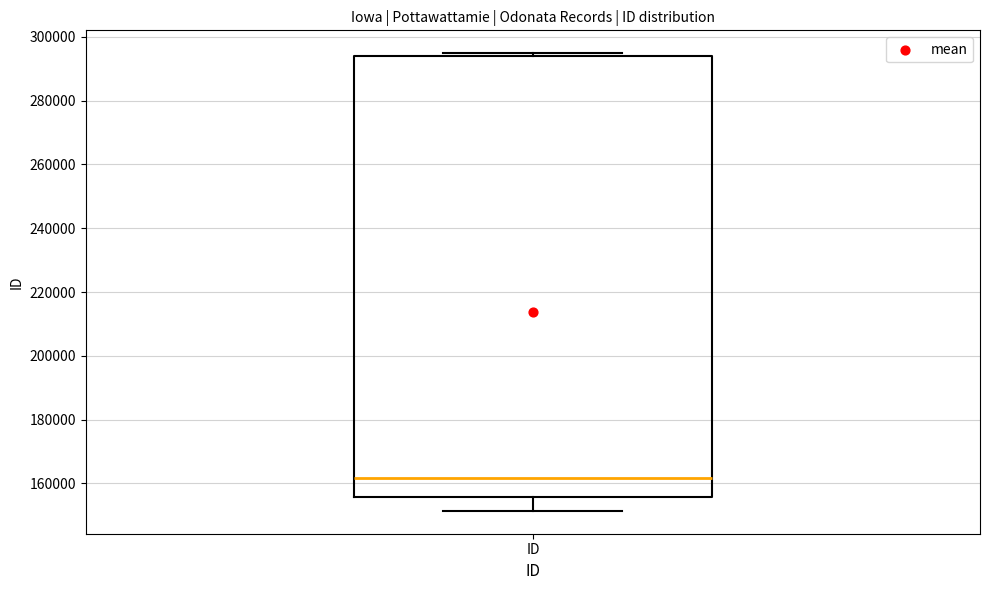

Where is the lower edge of the box for ID on the y-axis? The values are not printed on the chart, so give them approximately, as read against the axis.

156000